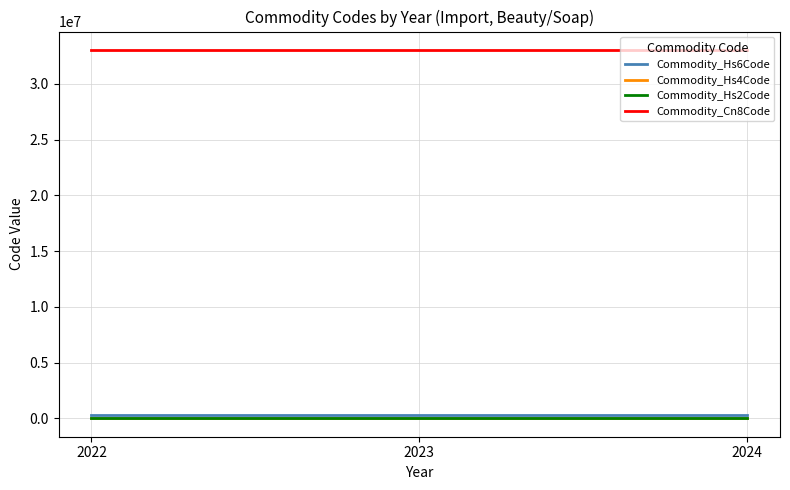

What is the total value across all series at 2024?

33383736